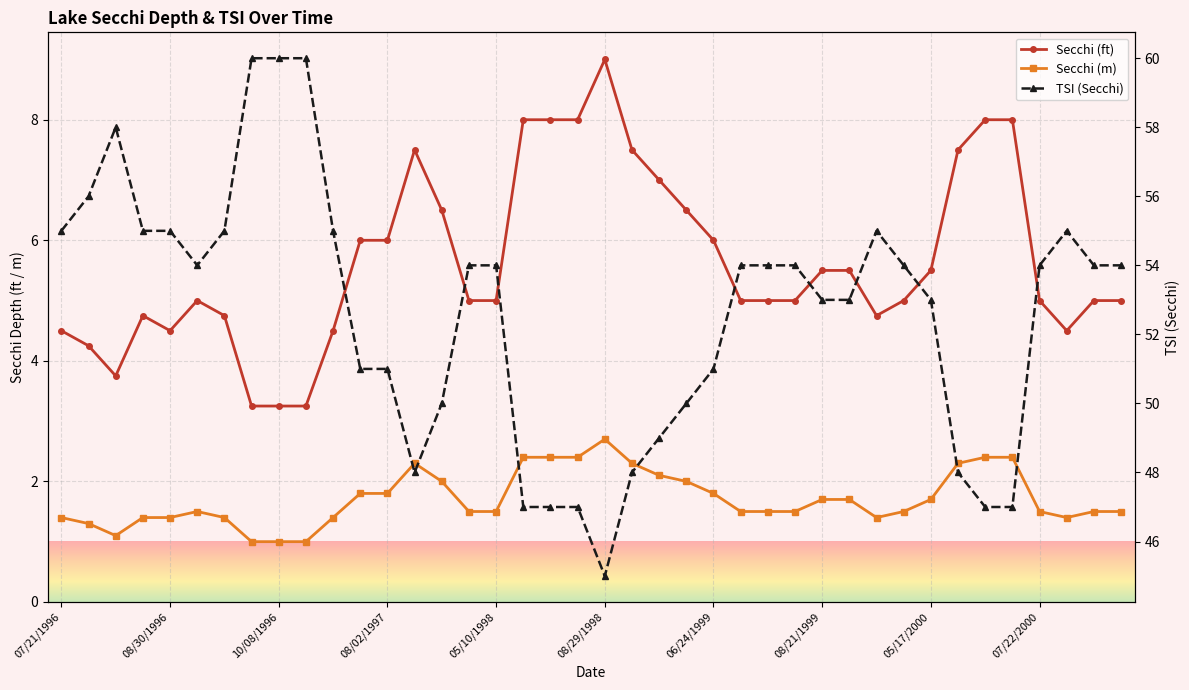

What is the difference between the Secchi (ft) values at 09/13/1998 and 07/11/1999?

2.5